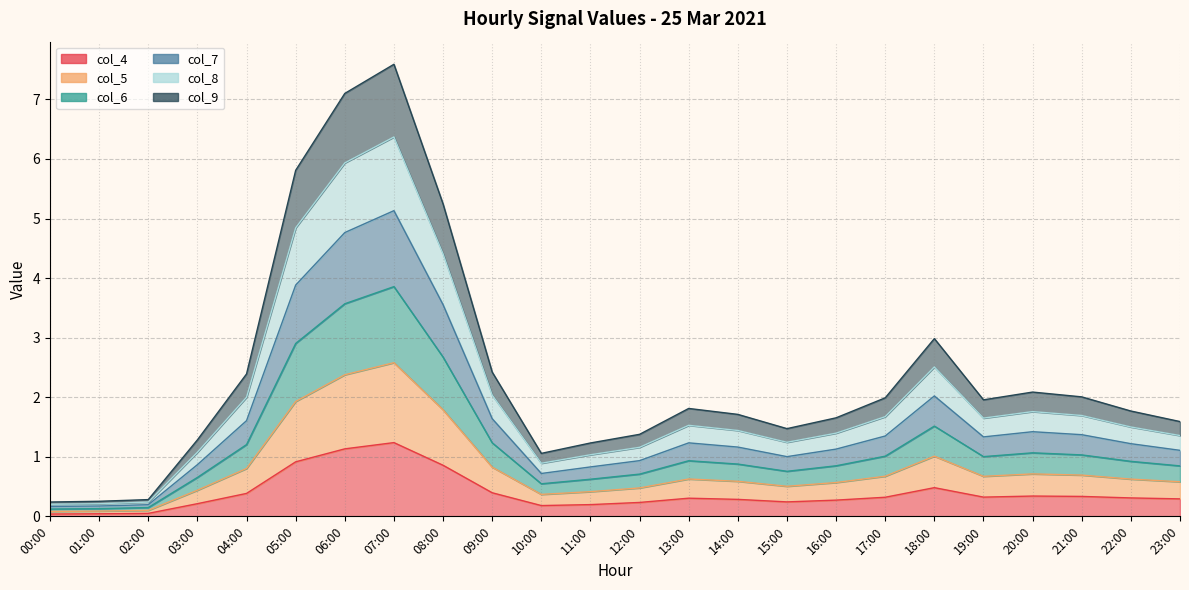

List the labels in order of col_9 value, largest first.

07:00, 06:00, 05:00, 08:00, 18:00, 09:00, 04:00, 20:00, 21:00, 17:00, 19:00, 13:00, 22:00, 14:00, 23:00, 16:00, 15:00, 12:00, 03:00, 11:00, 10:00, 02:00, 01:00, 00:00